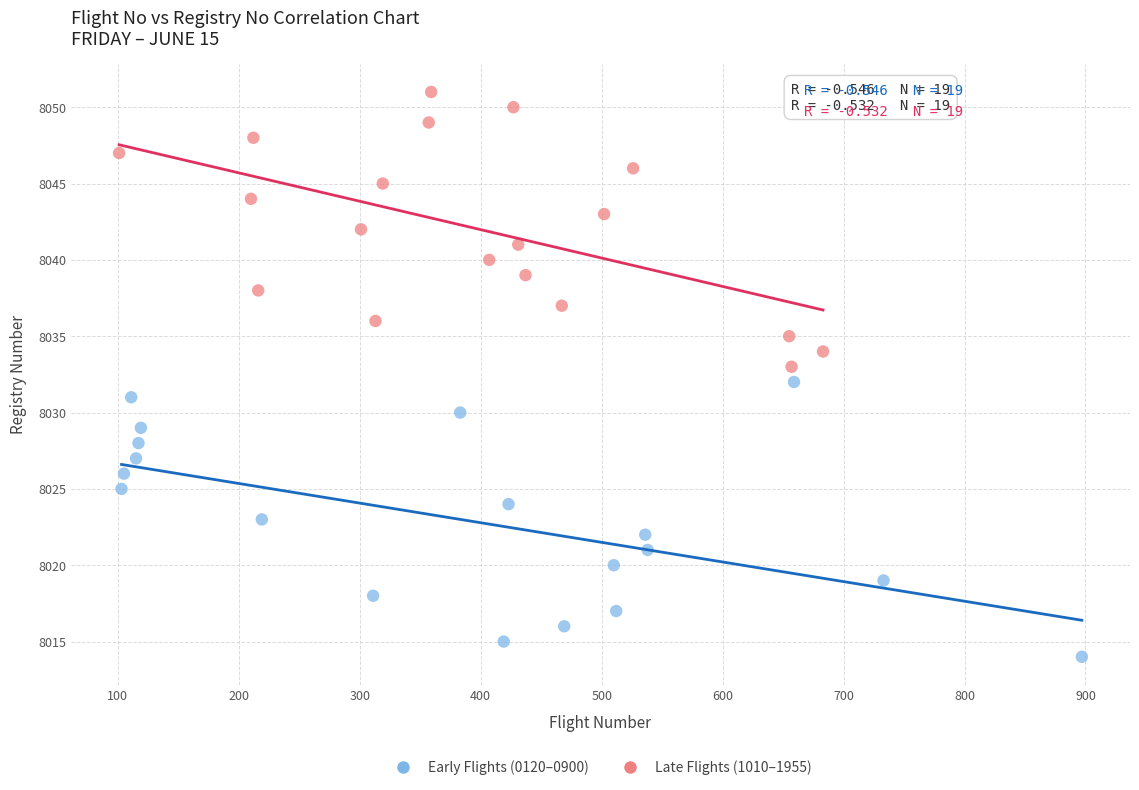

What are all the series names shown in the legend?

Early Flights (0120–0900), Late Flights (1010–1955)